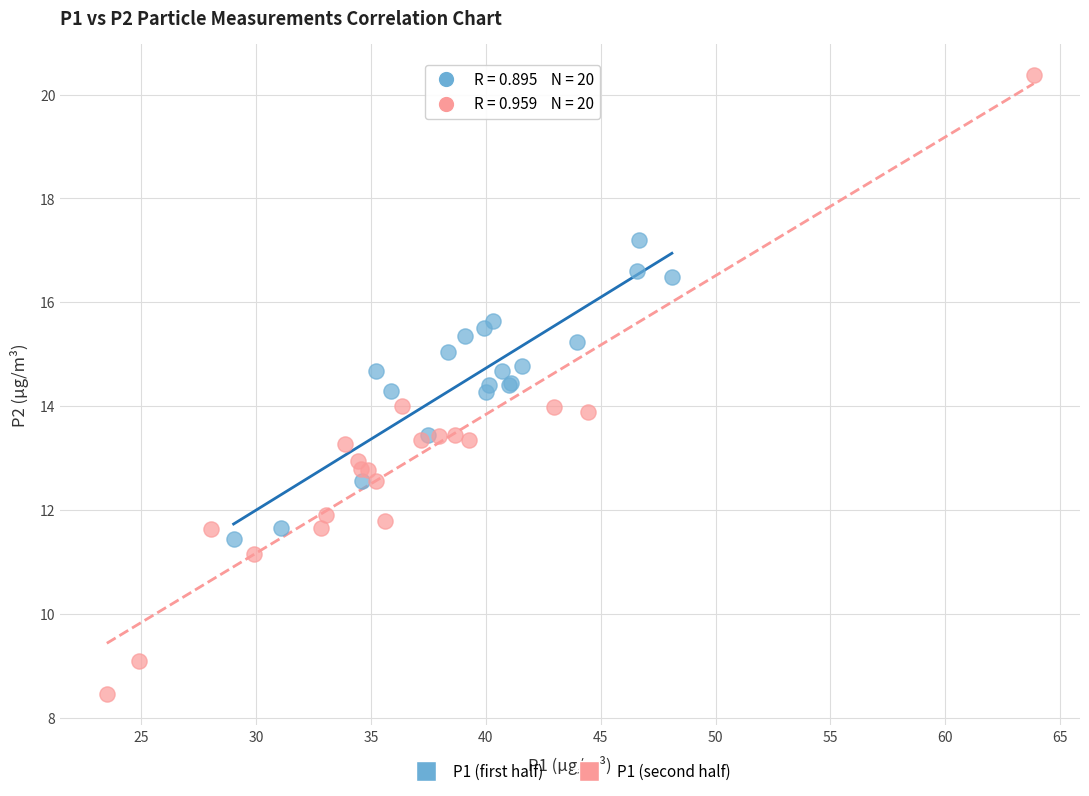

Which series reaches the minimum Y coordinate?

P1 (second half)